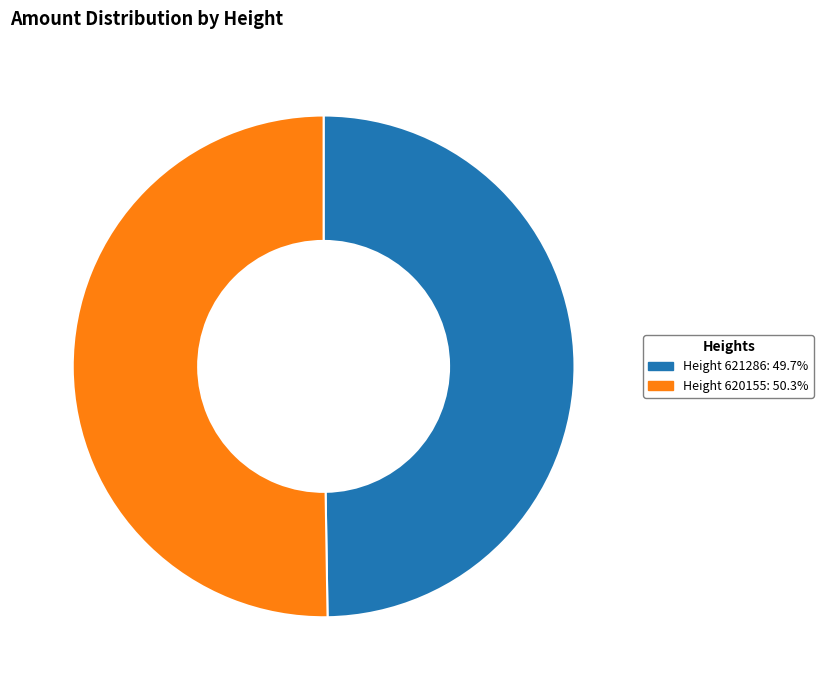

Does Height 620155: 50.3% represent more than half of the total?

Yes